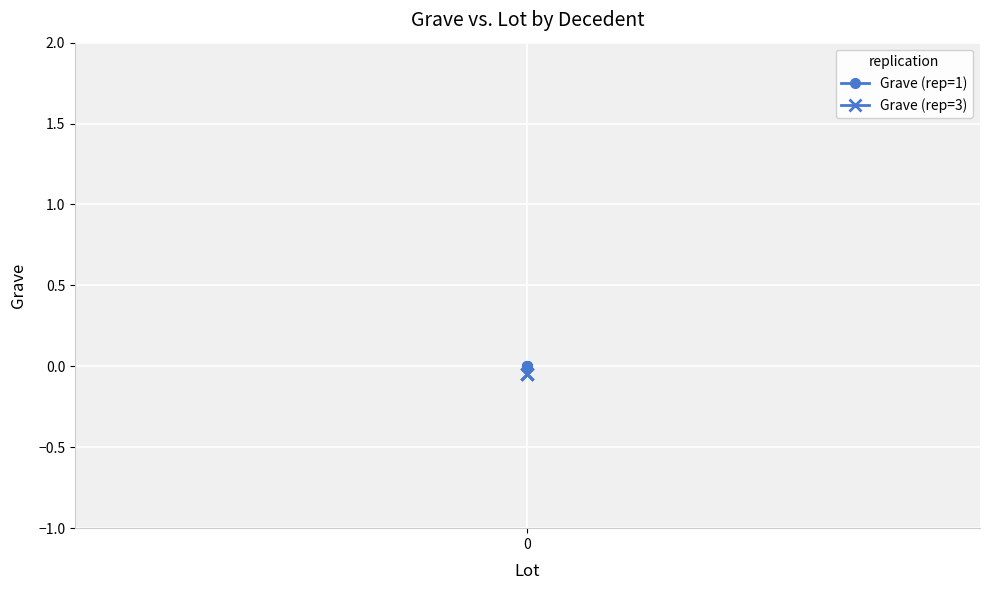

How many series are shown in this chart?

2